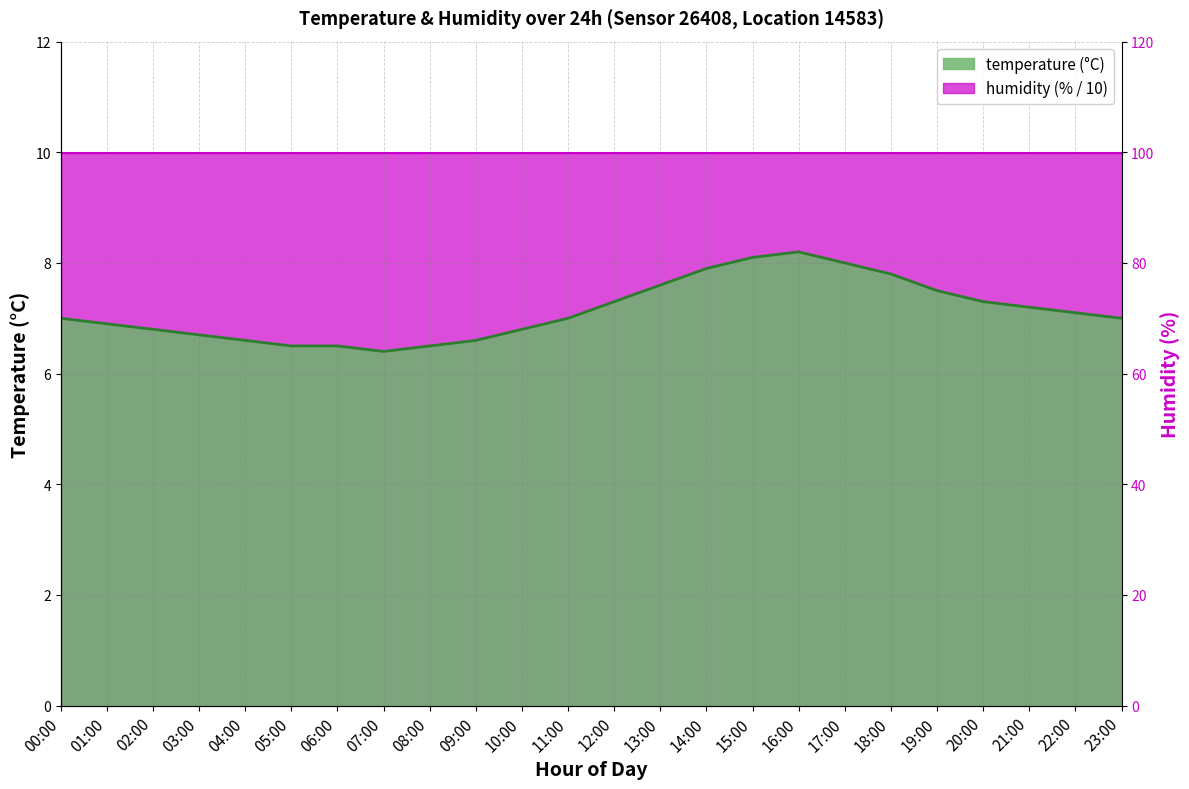

What is the maximum value shown in the chart?

8.2